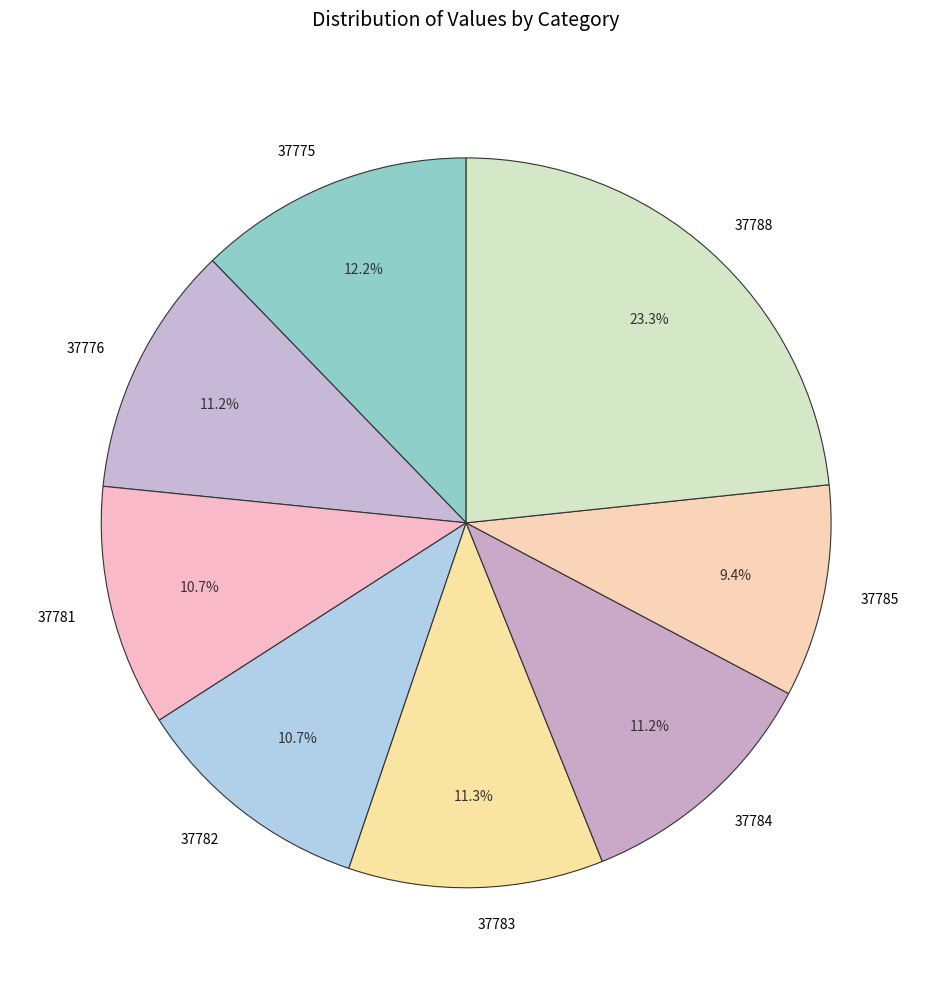

To the nearest percent, what is the difference between the 37788 and 37785 slice percentages?

14%